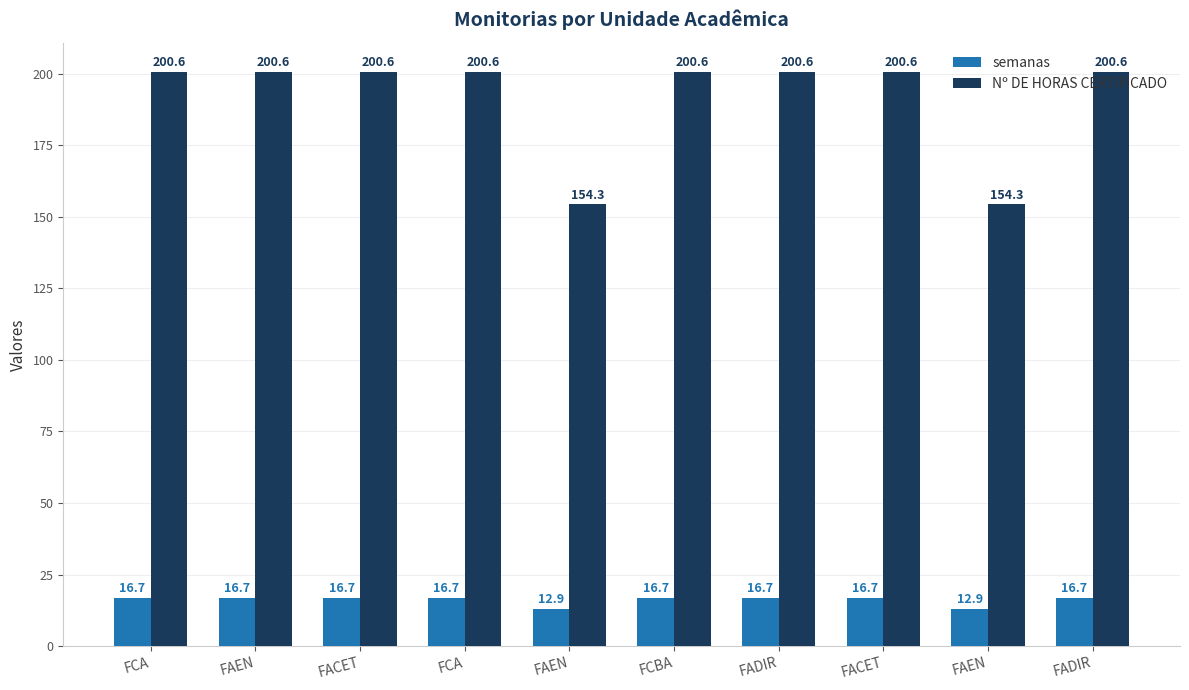

At which category does the chart reach its minimum across all series?

FAEN